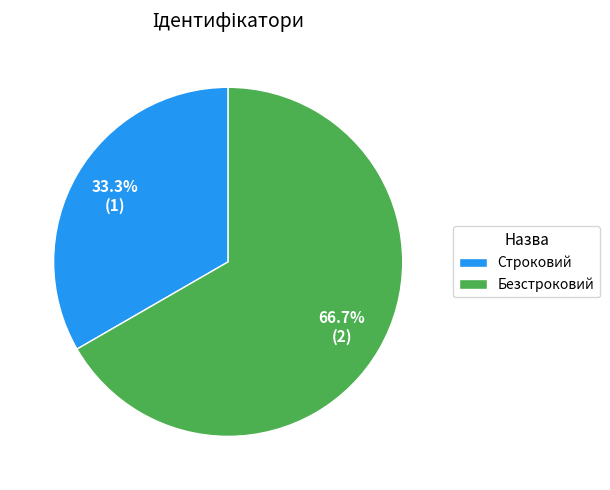

Which category accounts for the majority?

Безстроковий